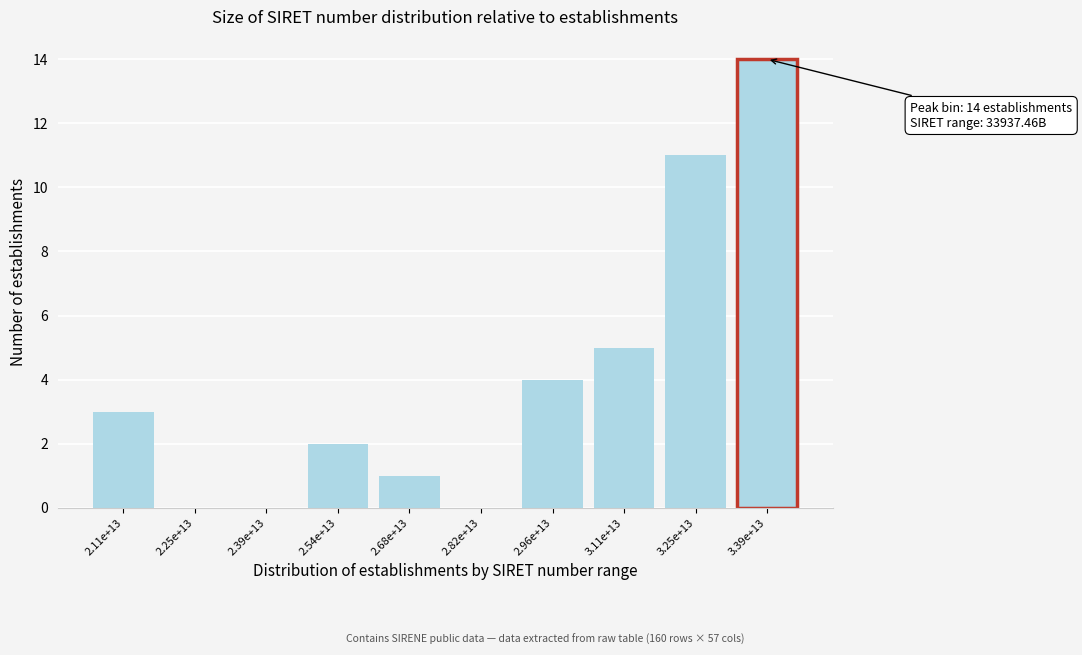

Reading left to right, list all the values displayed in this chart.

2.11e+13=3	2.25e+13=0	2.39e+13=0	2.54e+13=2	2.68e+13=1	2.82e+13=0	2.96e+13=4	3.11e+13=5	3.25e+13=11	3.39e+13=14